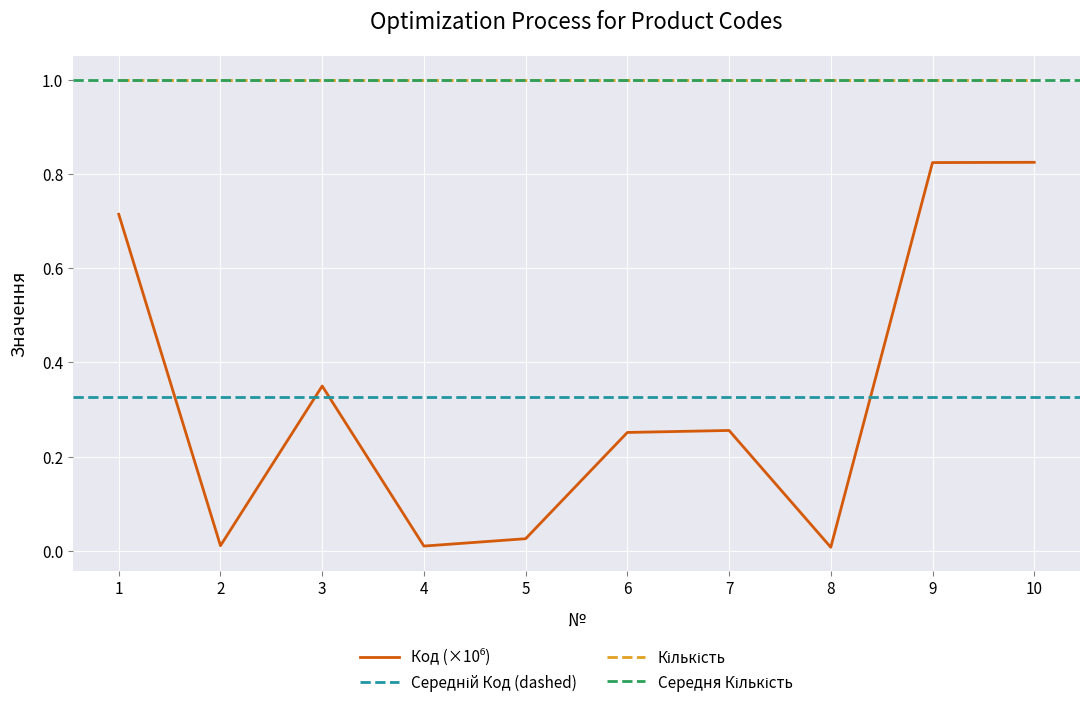

At which category does the chart reach its minimum across all series?

8